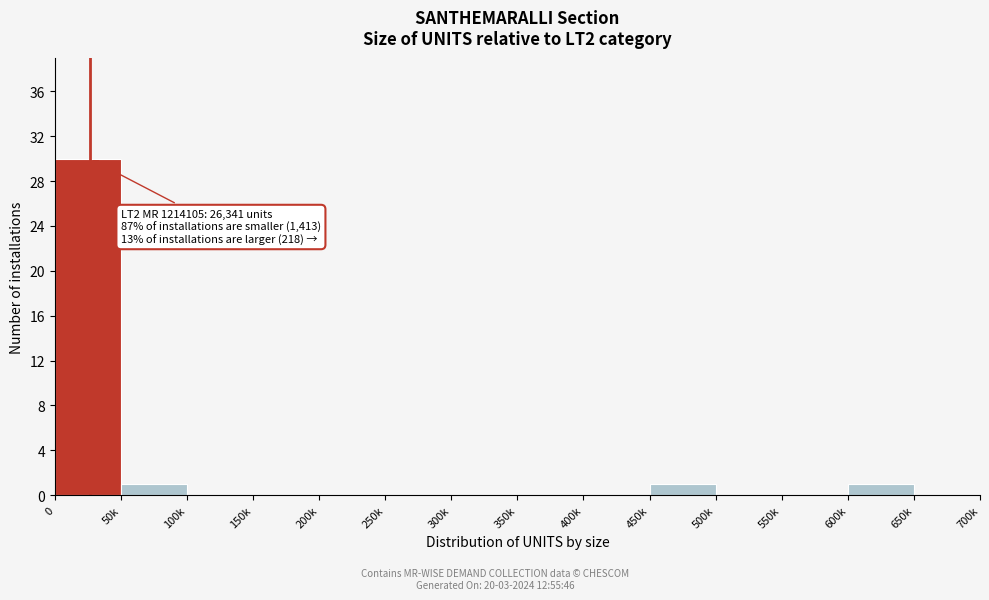

Reading left to right, transcribe all the data shown in this chart.

0=30	50k=1	100k=0	150k=0	200k=0	250k=0	300k=0	350k=0	400k=0	450k=1	500k=0	550k=0	600k=1	650k=0